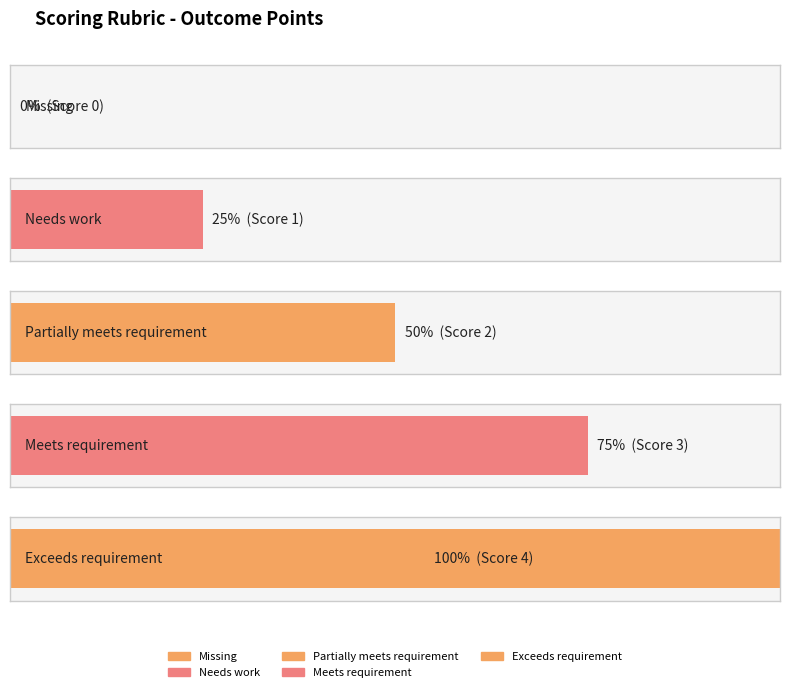

Where does the data first go above 2?

Meets requirement